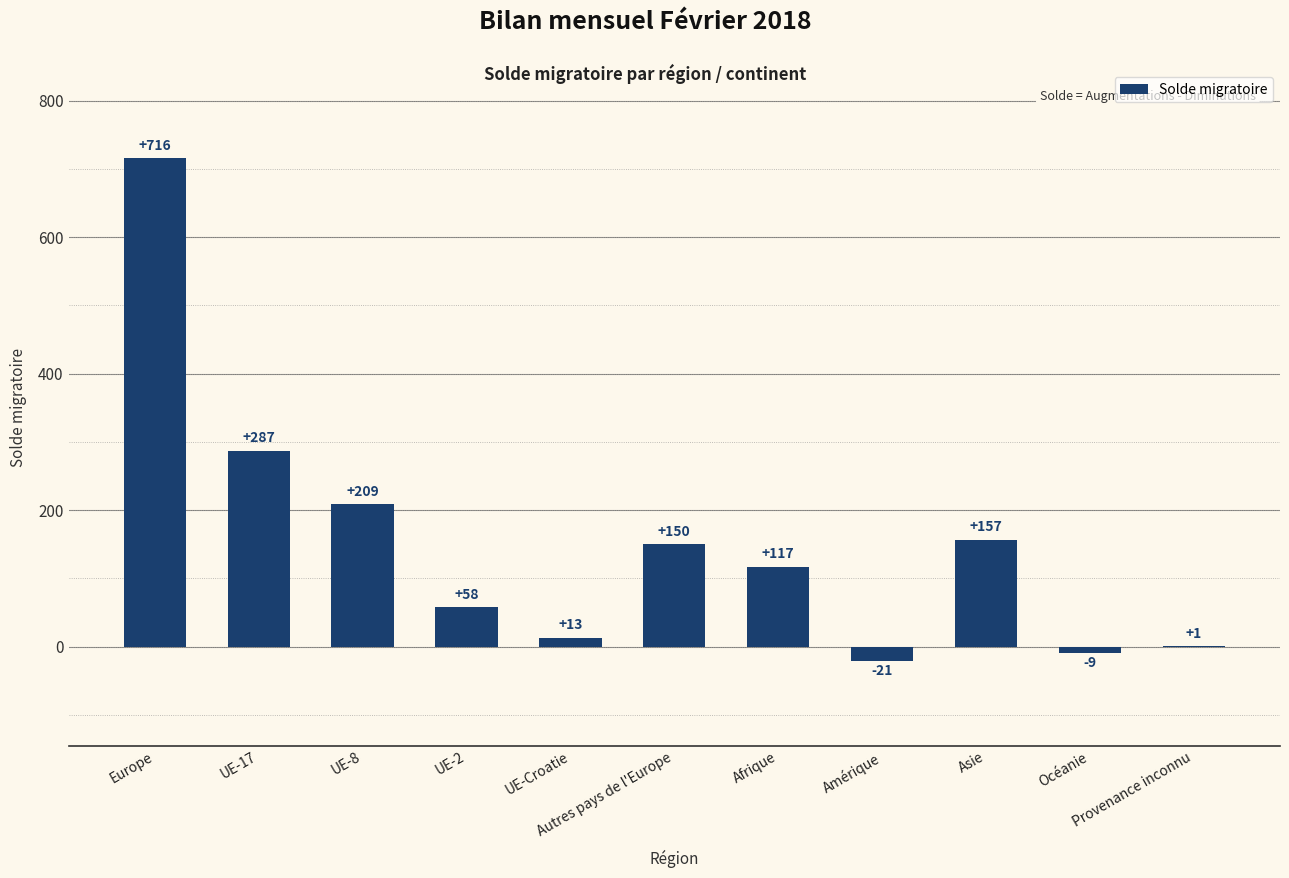

The chart shows a value of 480 at Europe. True or false?

False